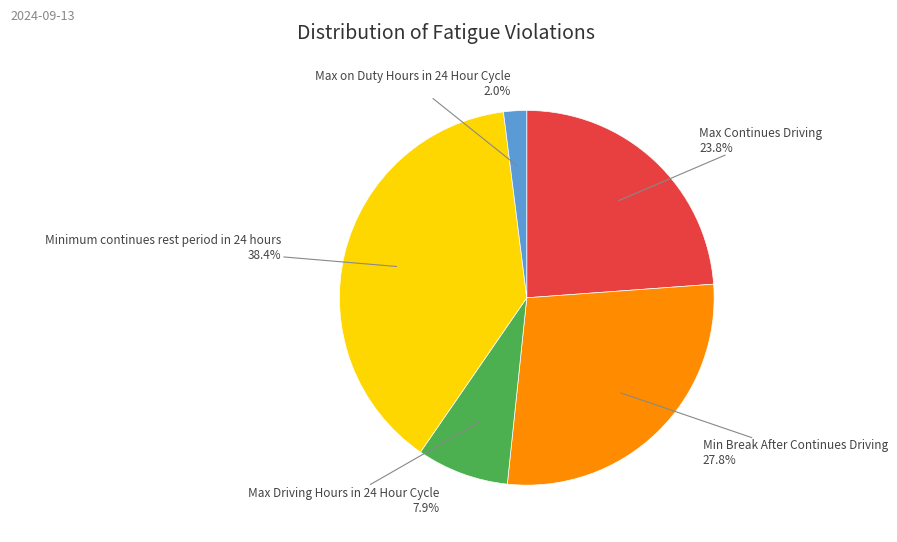

Is there any slice that represents more than half of the pie?

No